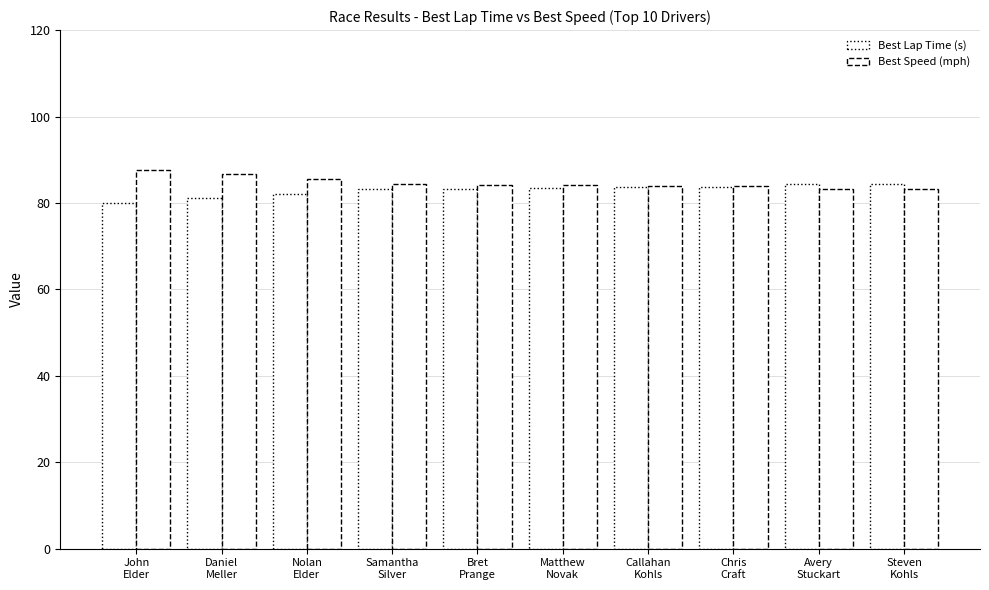

What is the label of the 8th bar from the left?

Chris
Craft